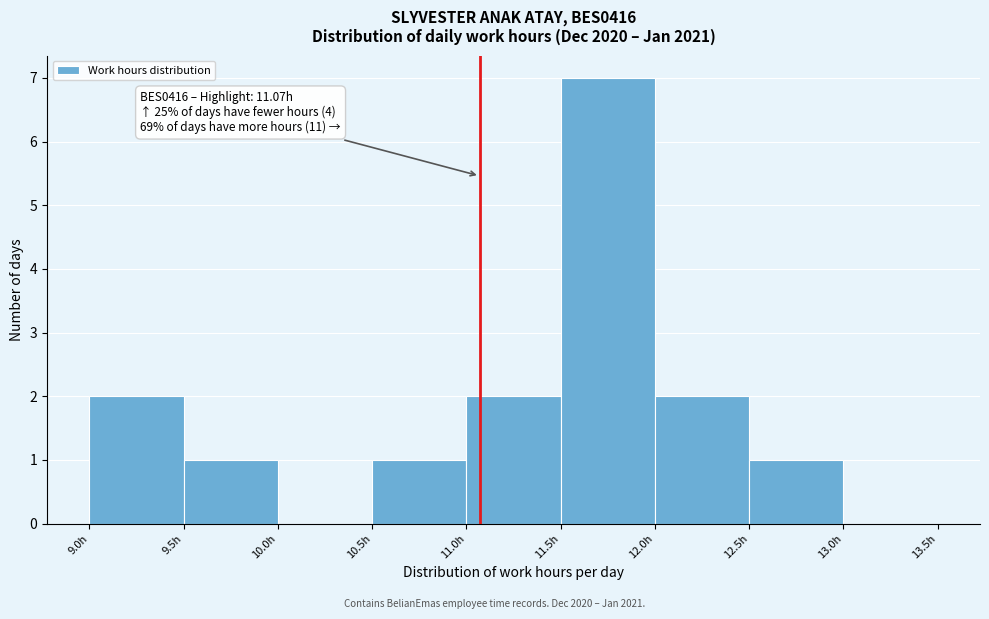

Over which range of the x-axis is the bar tallest?

11.5 to 12.0